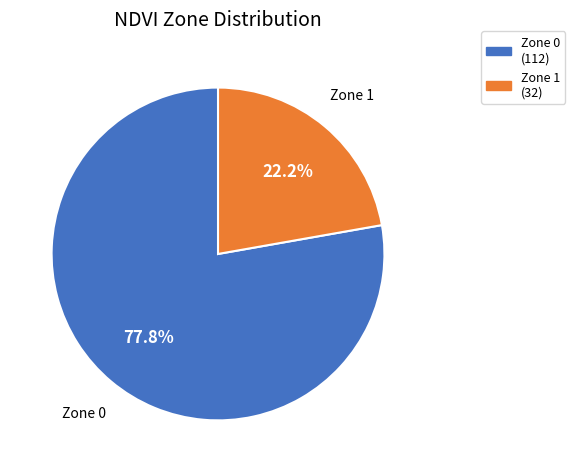

Which slice is the largest?

Zone 0